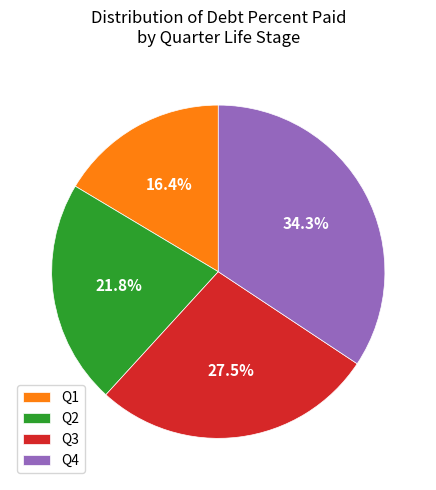

What portion of the pie excludes Q4?

65.7%